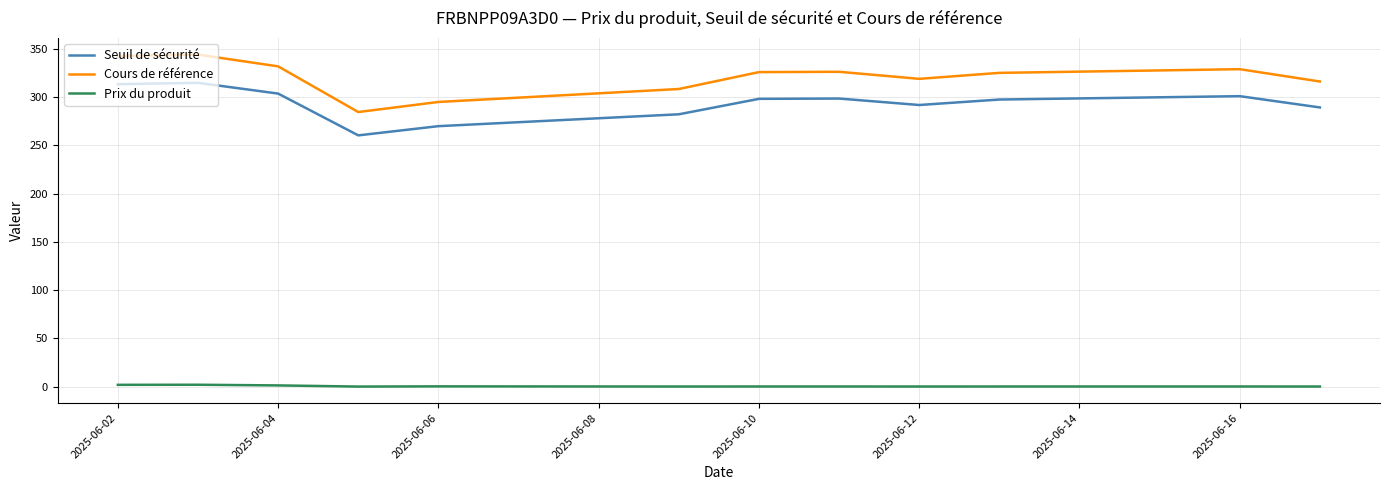

List the series in order of their peak value, lowest first.

Prix du produit, Seuil de sécurité, Cours de référence